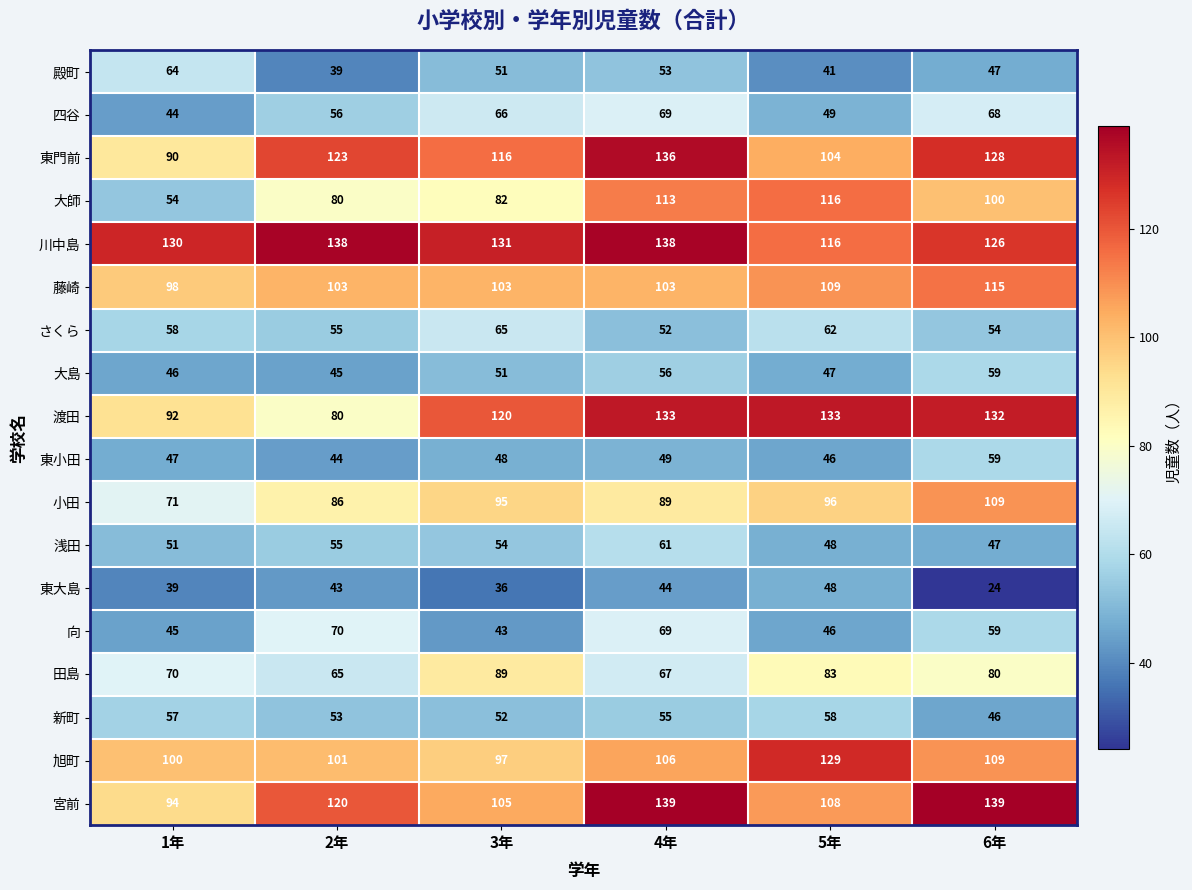

What is the highest value of the さくら series?

65